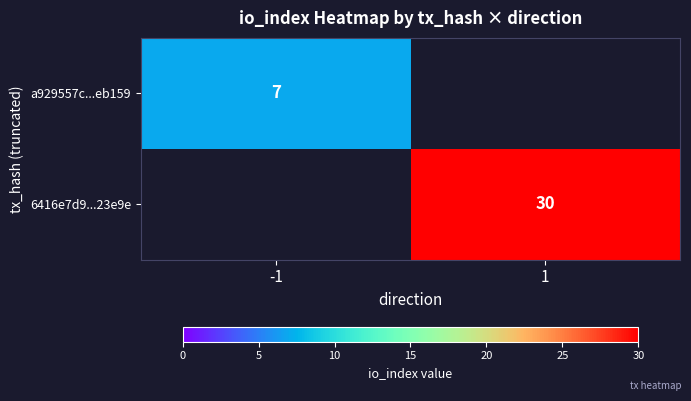

The value of a929557c...eb159 at -1 is 7. True or false?

True